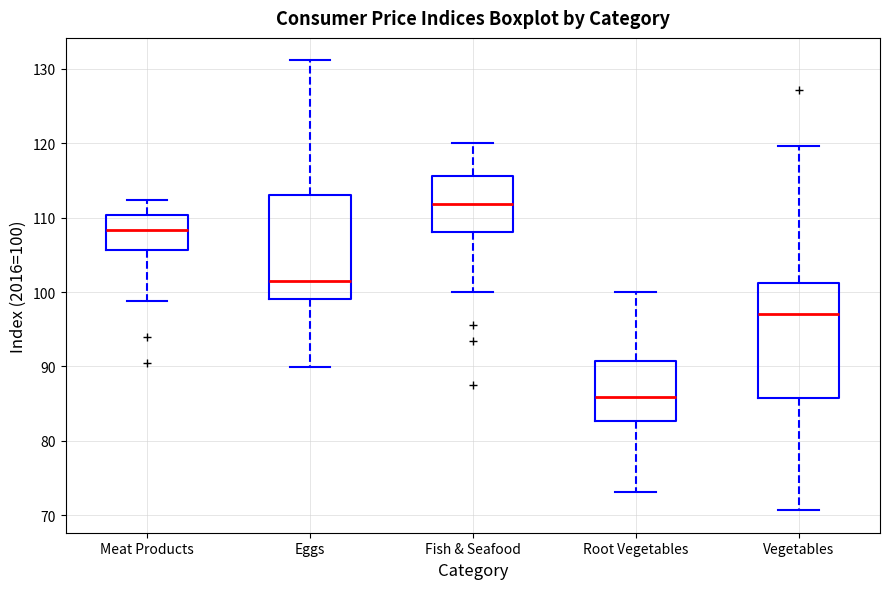

Where does the lower whisker of the box for Fish & Seafood end on the y-axis? The values are not printed on the chart, so give them approximately, as read against the axis.

100